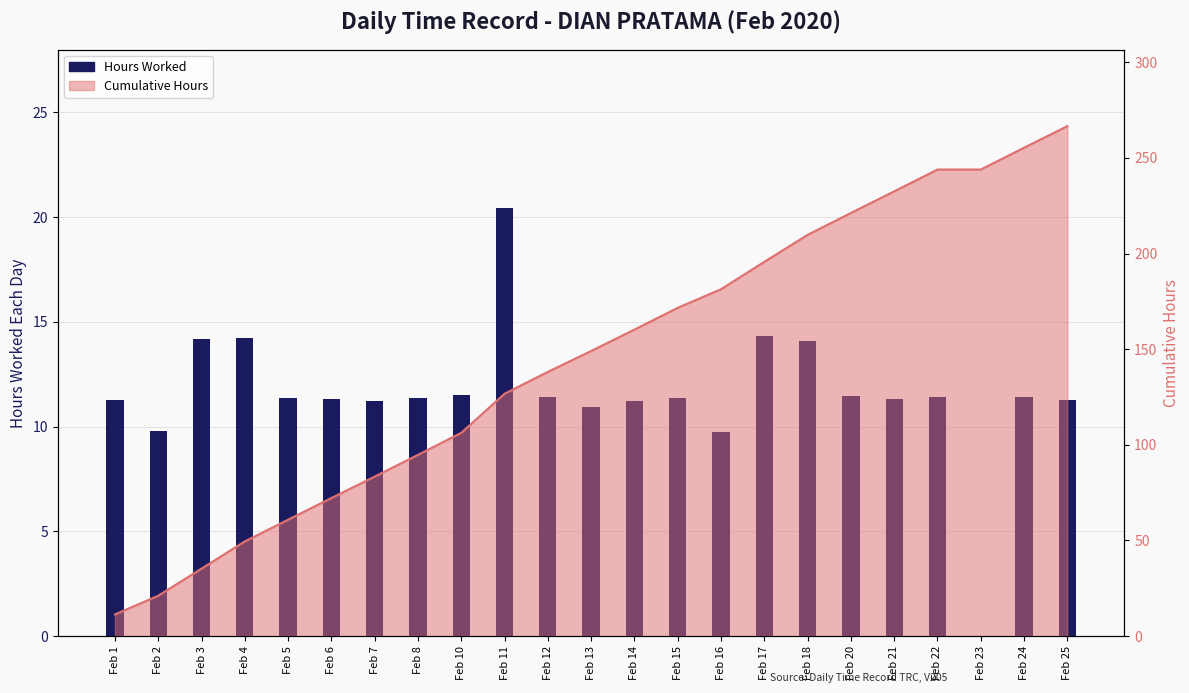

What is the value of the 9th bar from the left?

11.5